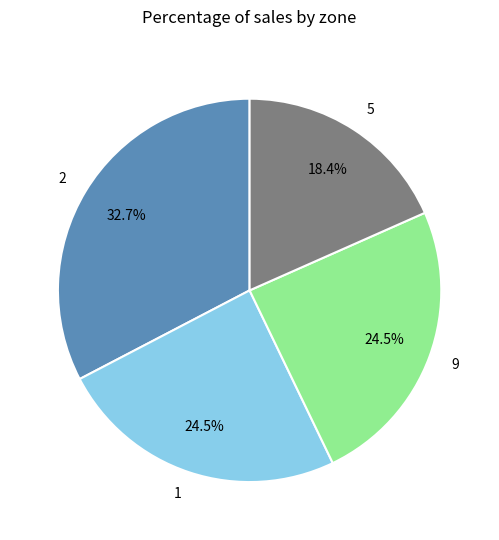

Which category has the smallest portion of the pie?

5